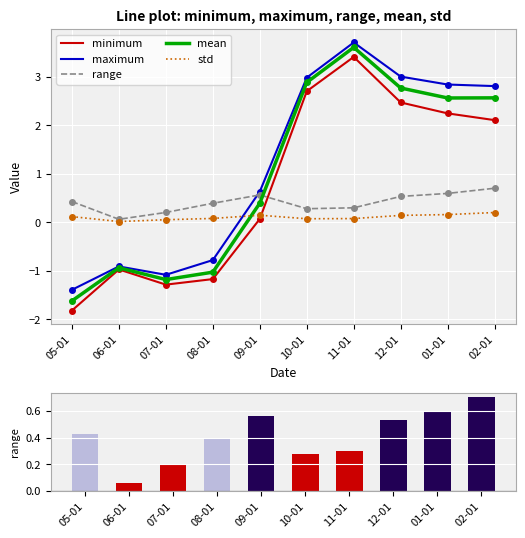

At which category is the sum across all series the highest?

11-01